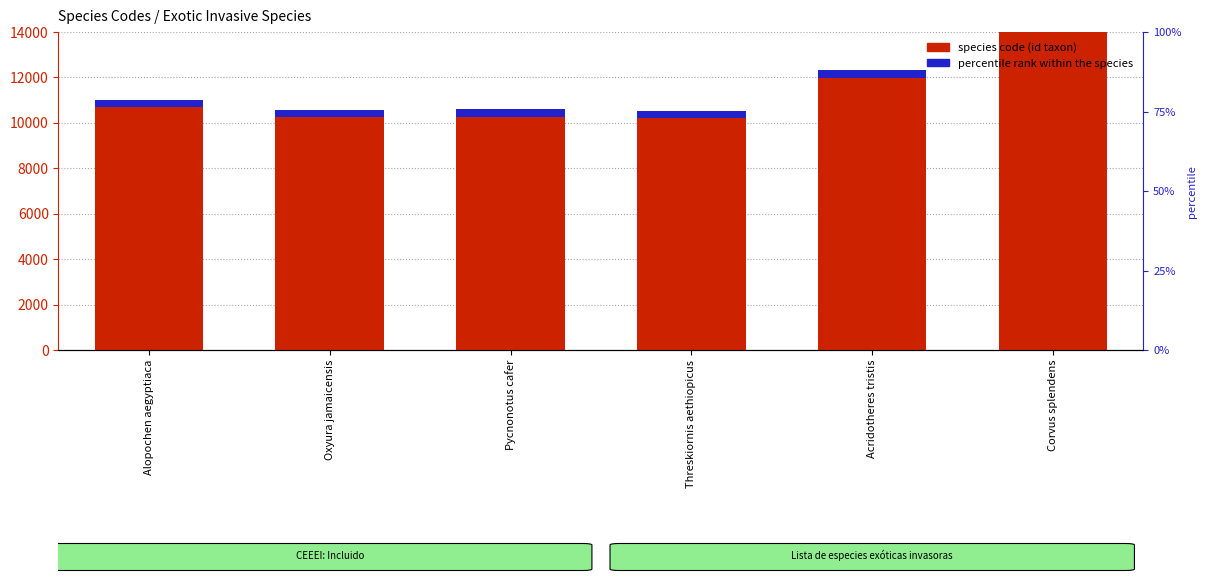

Count the number of data series in this chart.

2